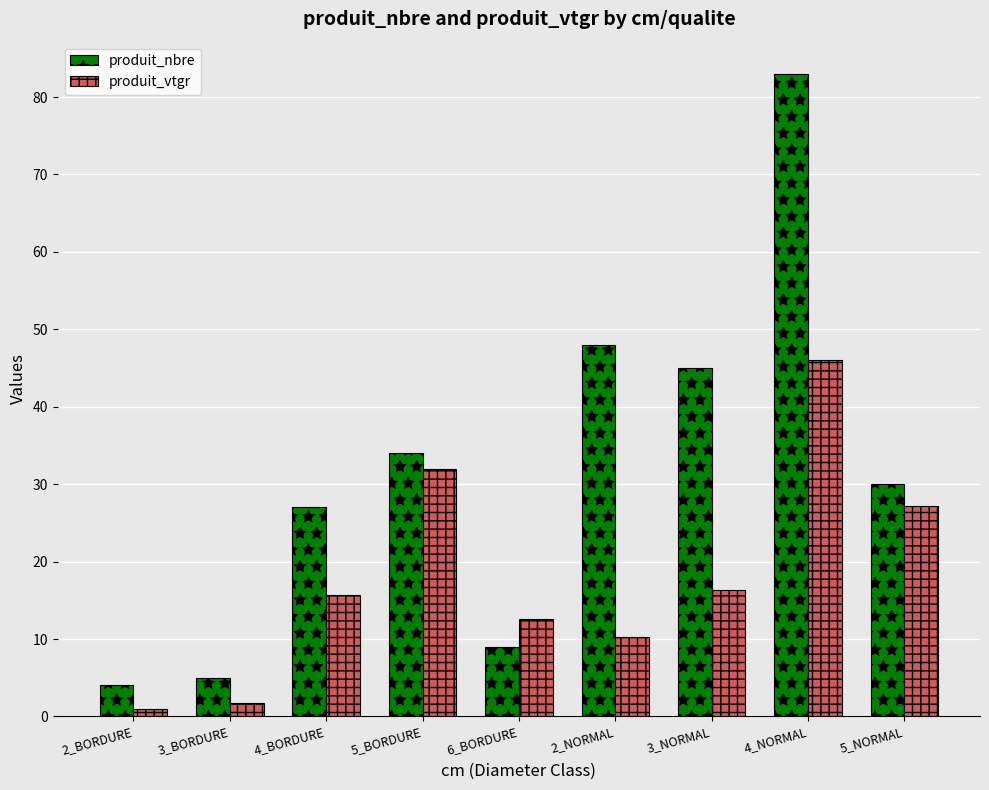

What is the label of the 4th bar from the right?

2_NORMAL